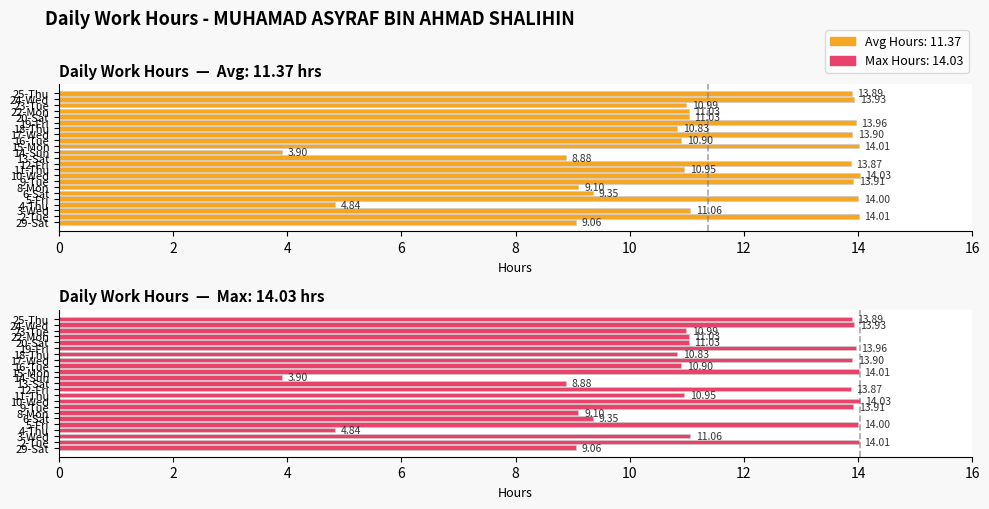

How many values in the Daily Hours (vs max) series exceed 11?

13